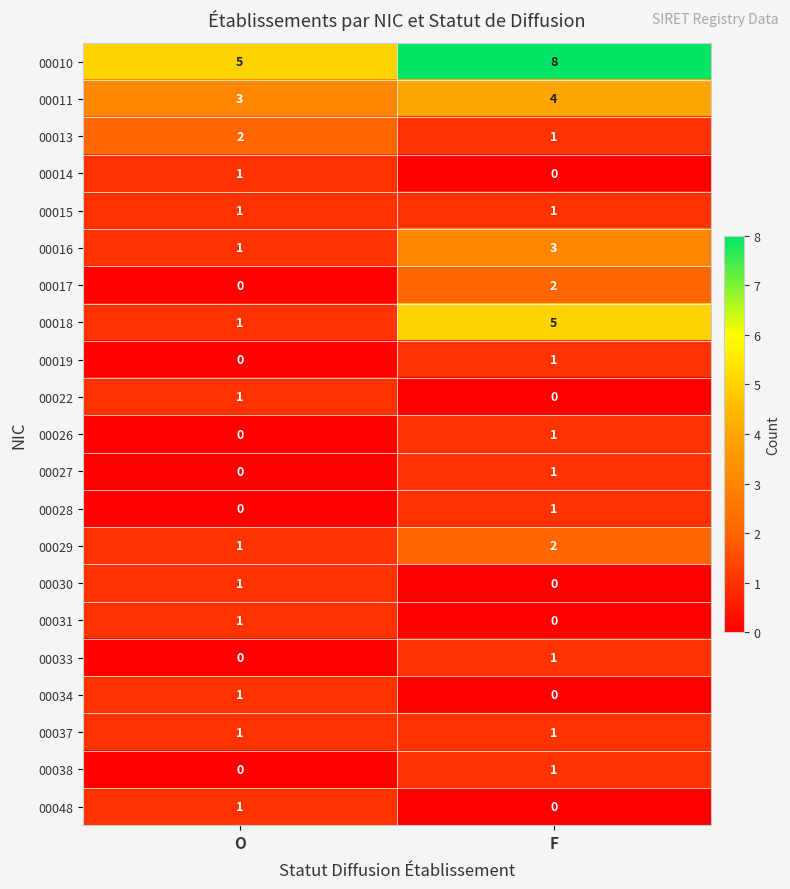

The 00013 series shows 1 at F. True or false?

True